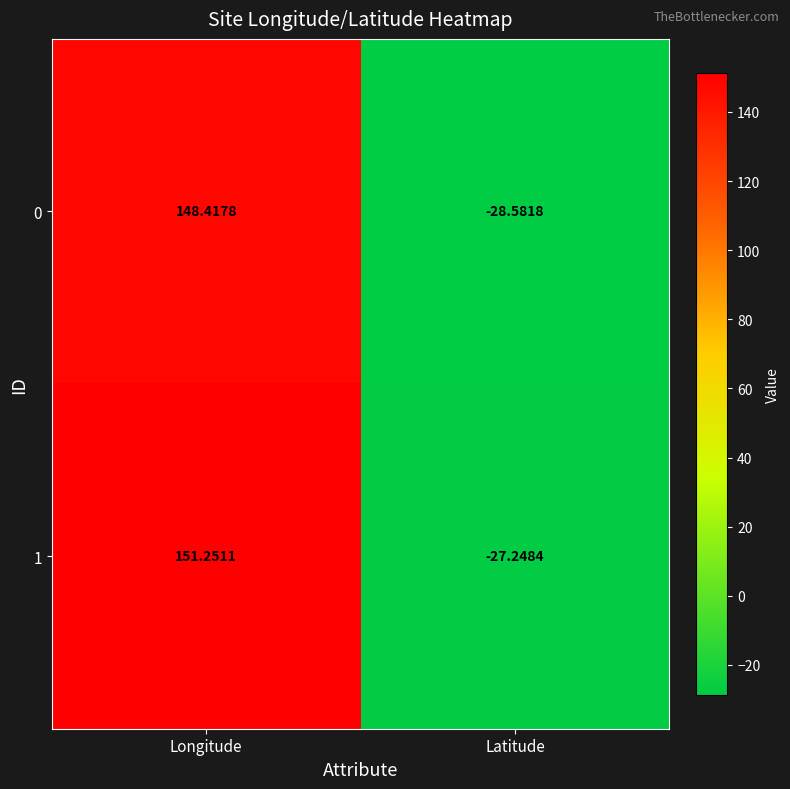

List the series in order of their peak value, highest first.

1, 0